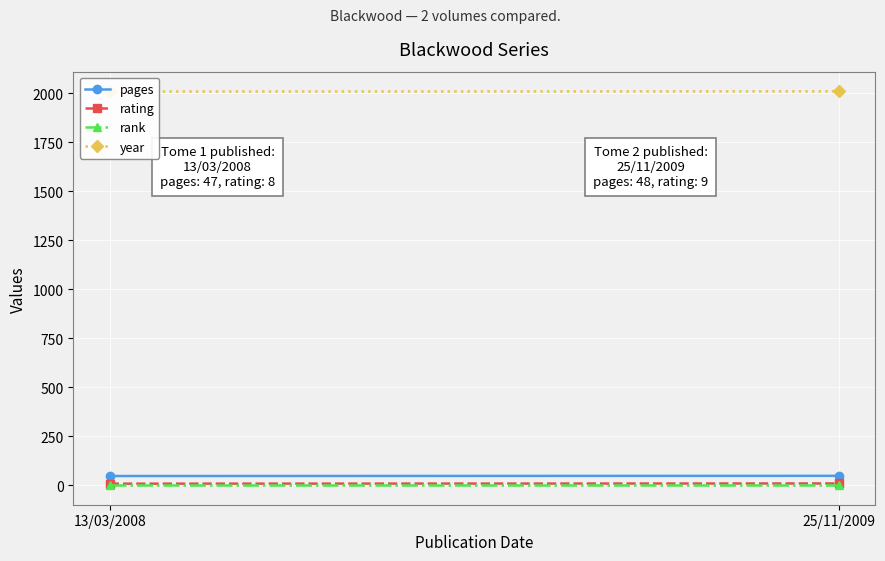

Which has a higher value, 13/03/2008 or 25/11/2009?

25/11/2009